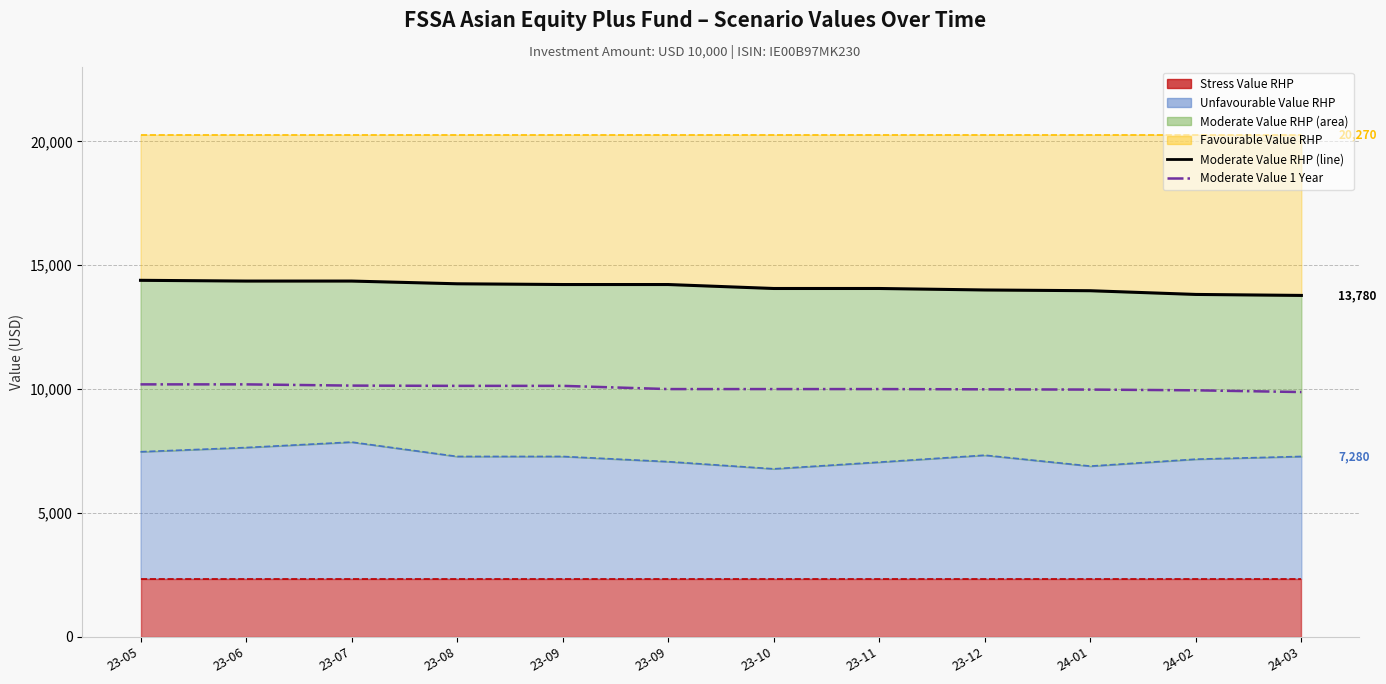

What is the average value of the Moderate Value RHP (line) series?

14124